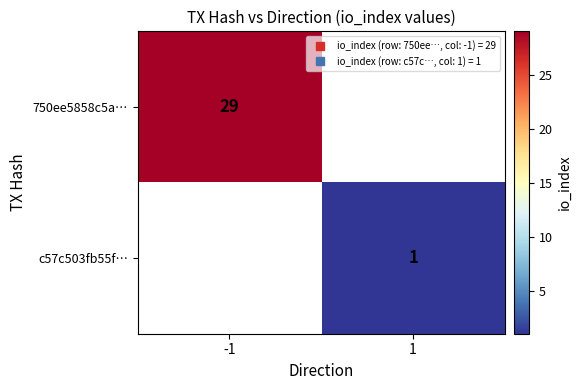

The c57c503fb55f… series shows 0.4 at 1. True or false?

False